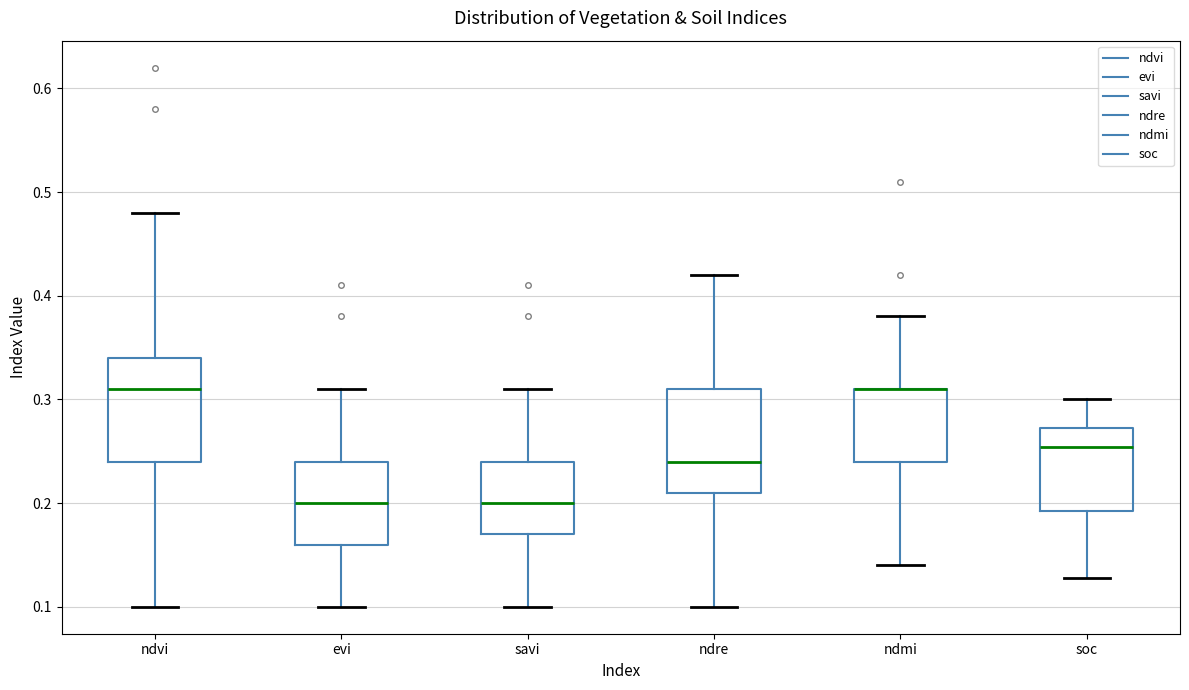

Where does the upper whisker of the box for ndvi end on the y-axis? The values are not printed on the chart, so give them approximately, as read against the axis.

0.48